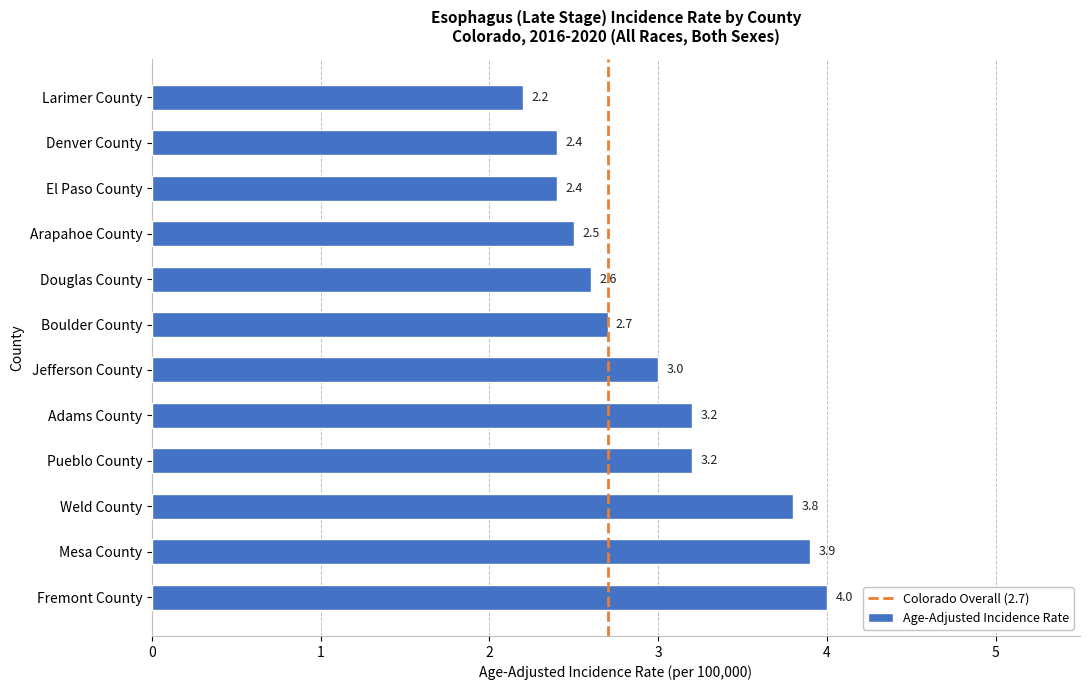

Which label corresponds to the largest value in the chart?

Fremont County